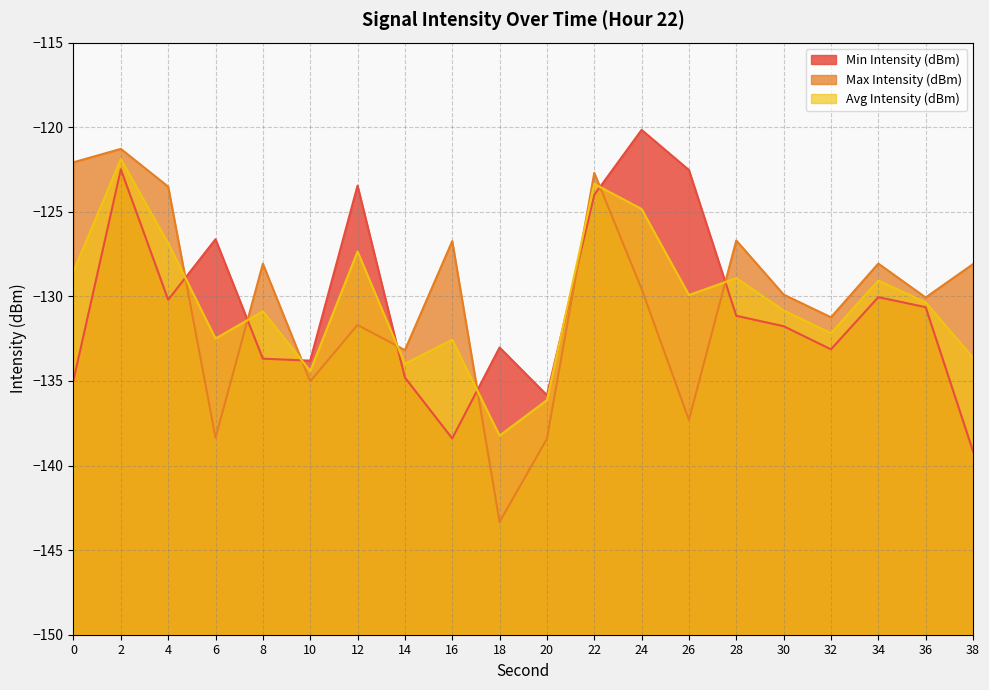

Between 30 and 12, which is larger?

12